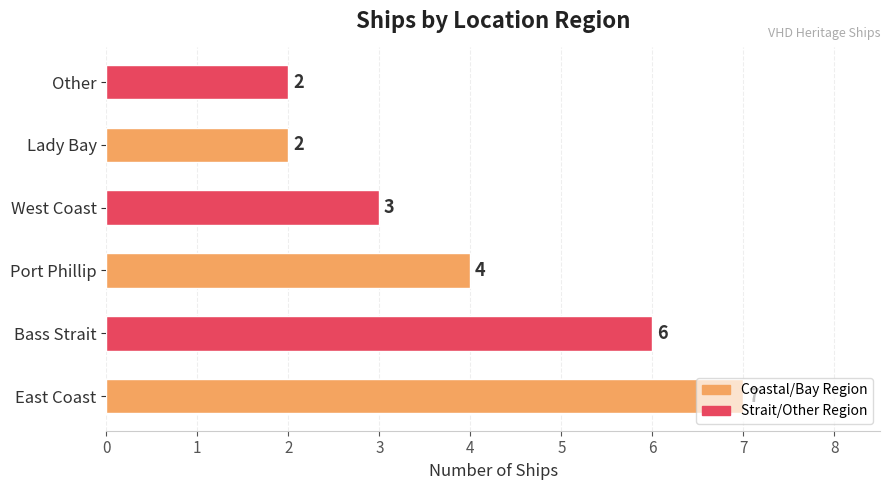

Read the value at Port Phillip.

4